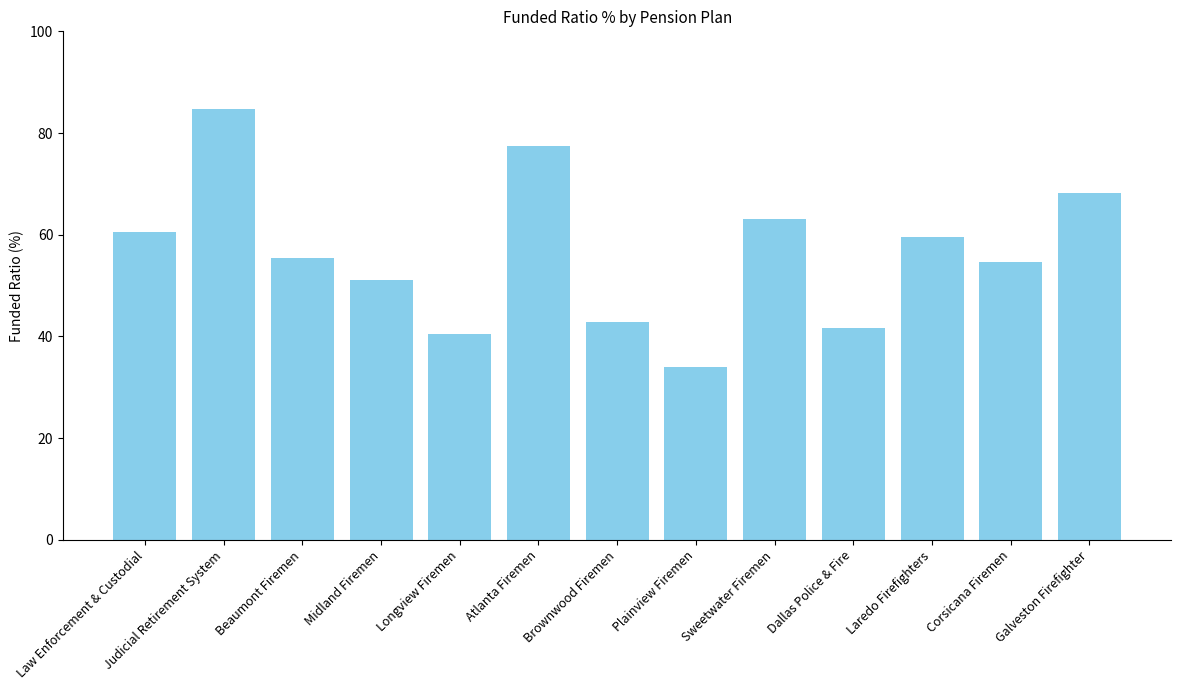

Count the number of categories in the chart.

13